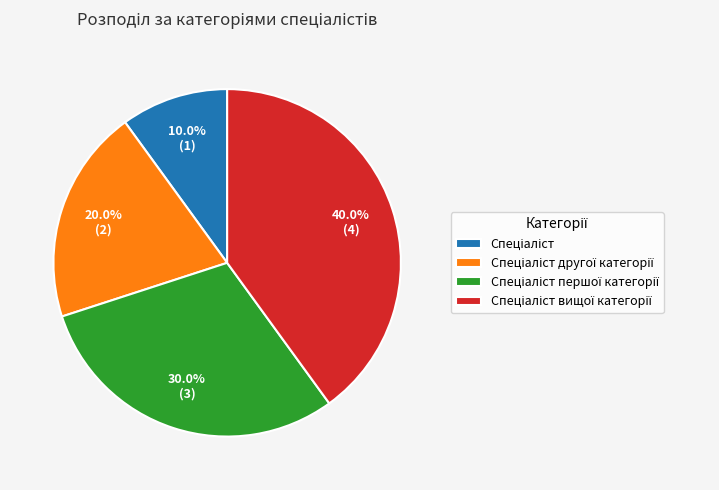

Is there any slice that represents more than half of the pie?

No